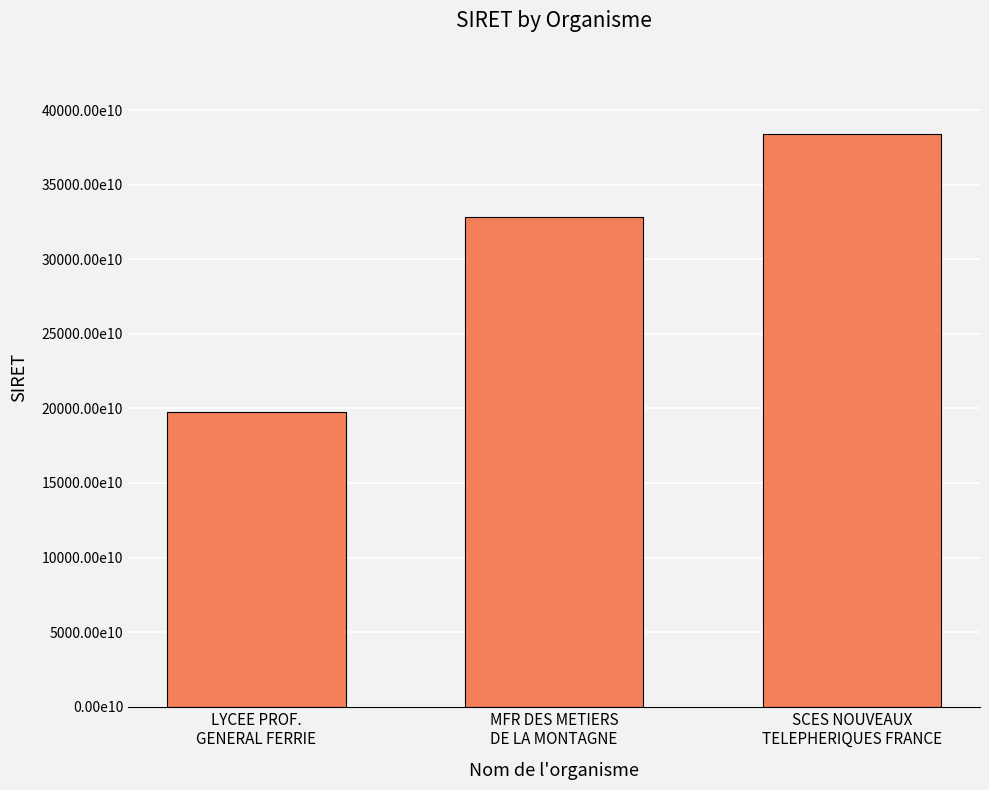

Does the chart contain any negative values?

No